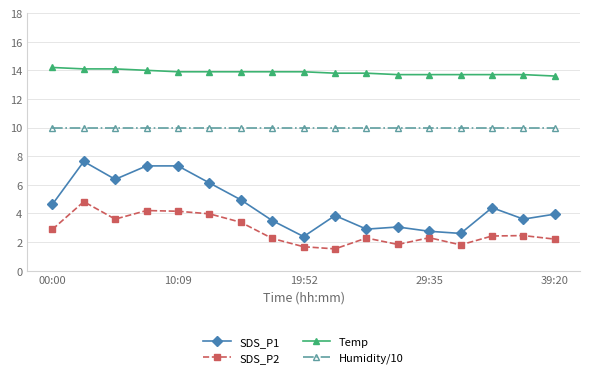

List the series in order of their overall mean, highest first.

Temp, Humidity/10, SDS_P1, SDS_P2